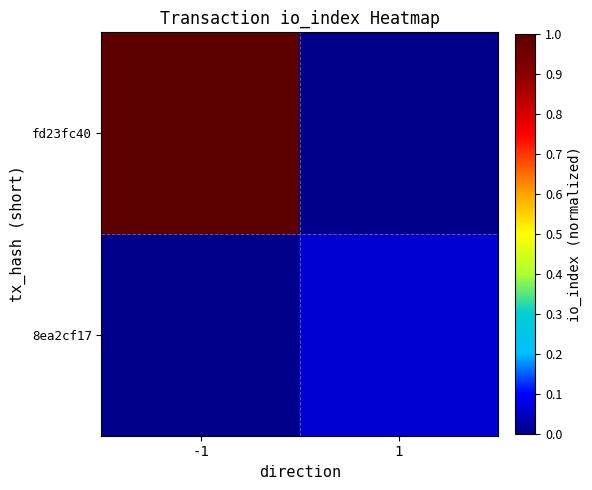

Reading left to right, transcribe all the data shown in this chart.

fd23fc40: -1=1.0	1=0.0
8ea2cf17: -1=0.0	1=0.1